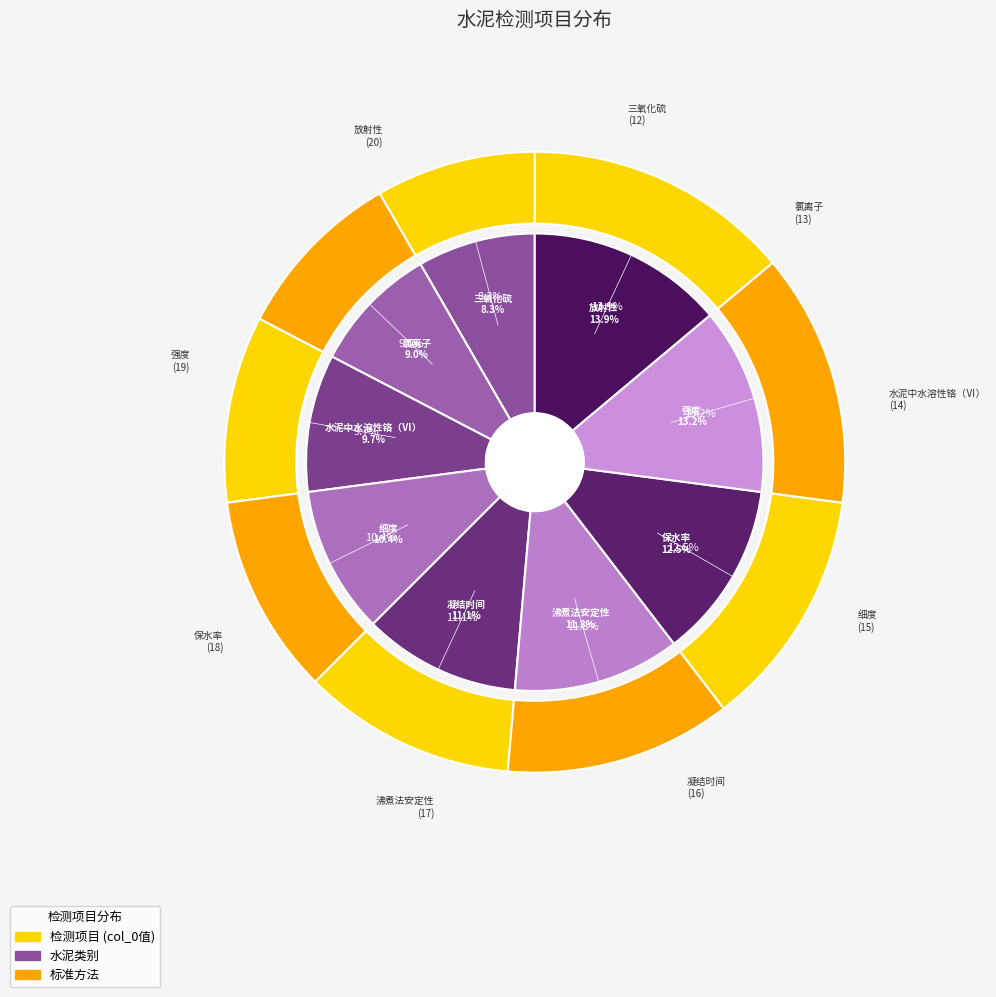

To the nearest percent, what percentage of the pie is 沸煮法安定性?

12%